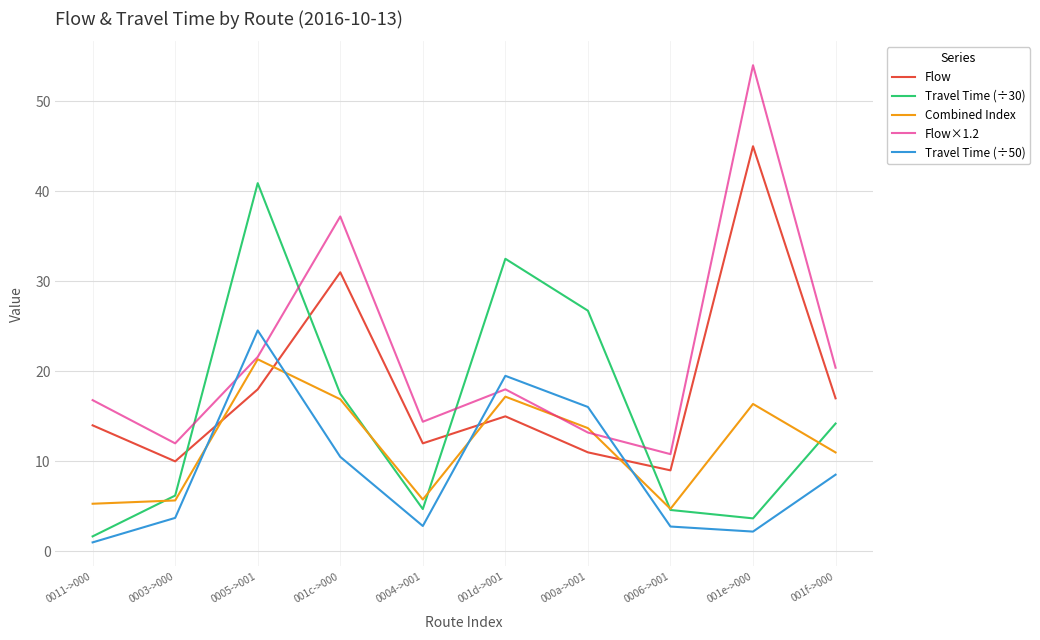

True or false: Flow×1.2 has a value of 12.4 at 001d->001.

False